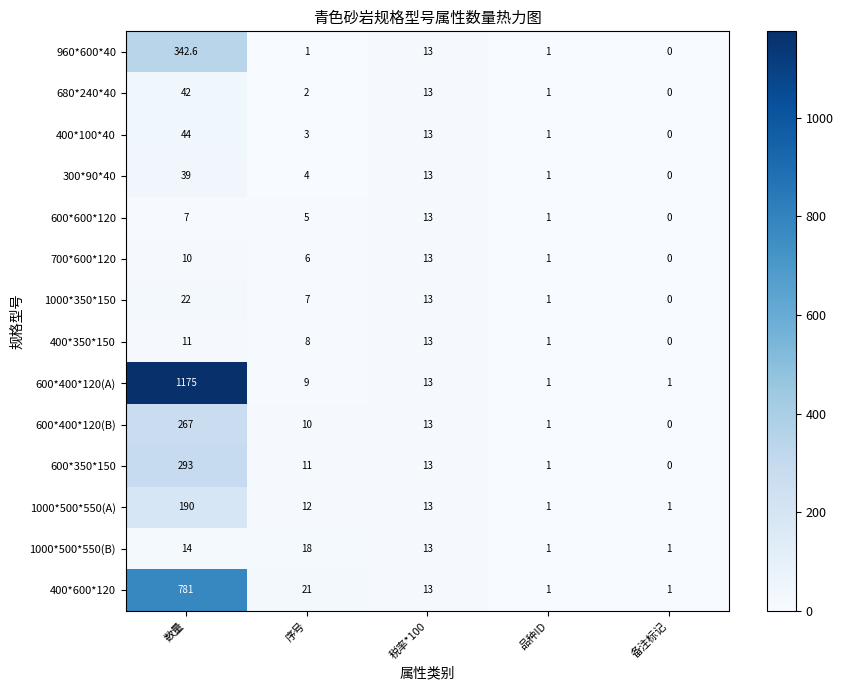

What is the average value of the 1000*500*550(B) series?

9.4